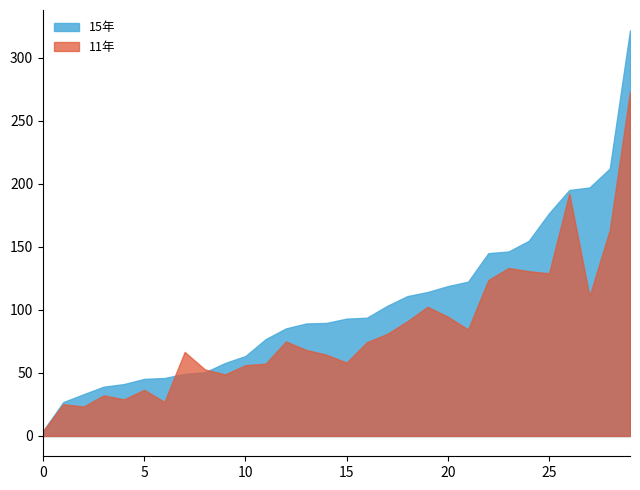

Which series has the largest total across all categories?

15年